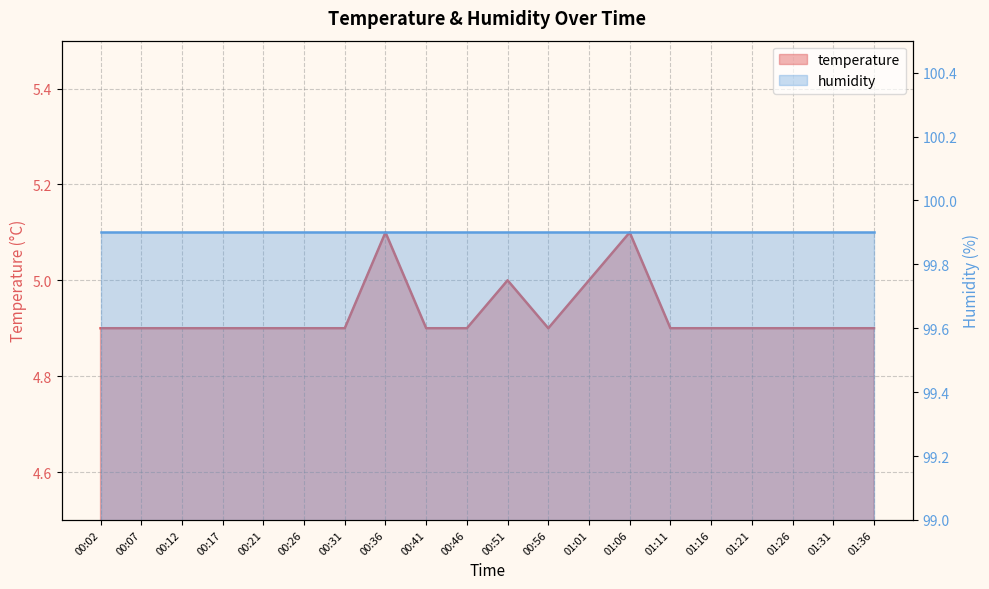

What is the value of the 6th point from the left?

4.9